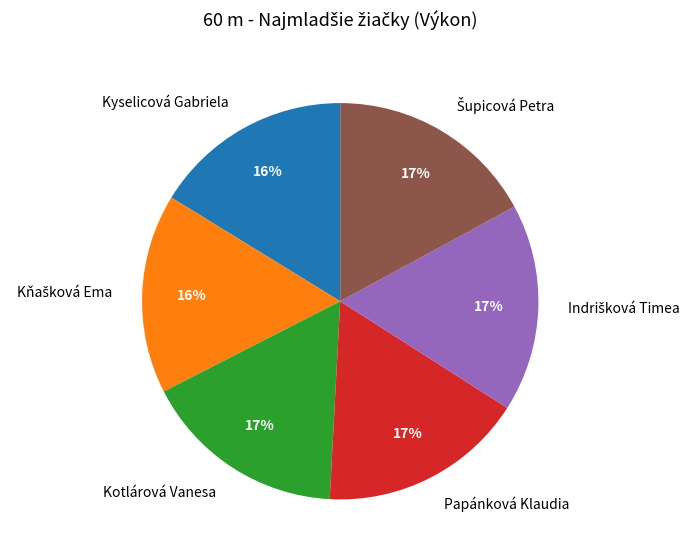

Combined, do Kotlárová Vanesa and Kyselicová Gabriela account for over 50%?

No